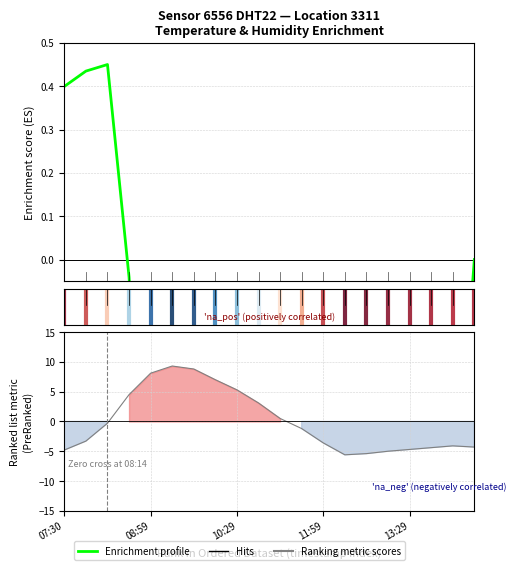

Does the chart have visible grid lines?

Yes